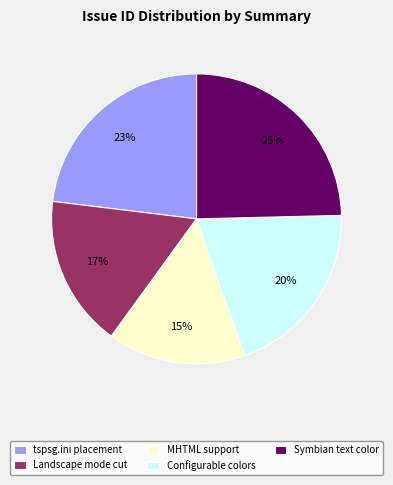

Is there a majority slice in this chart?

No